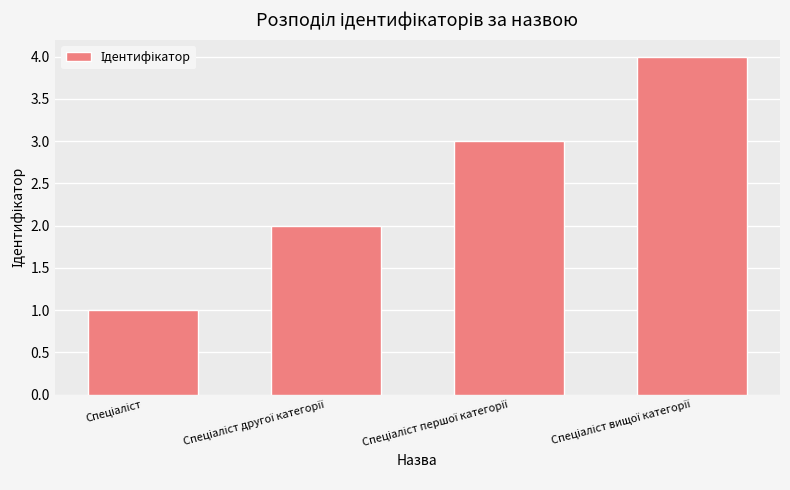

What is the greatest value displayed?

4